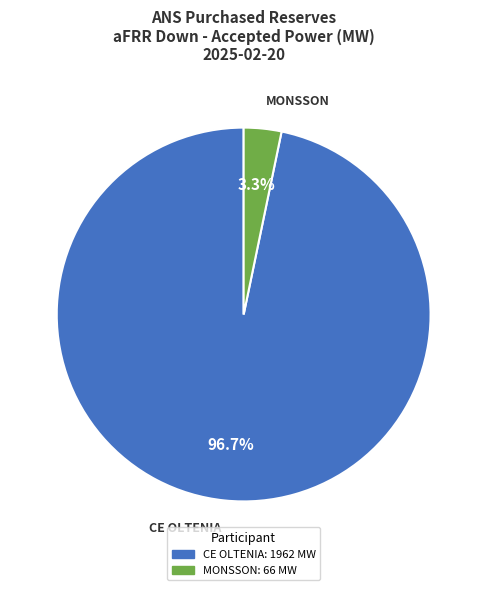

Does any single category account for the majority?

Yes